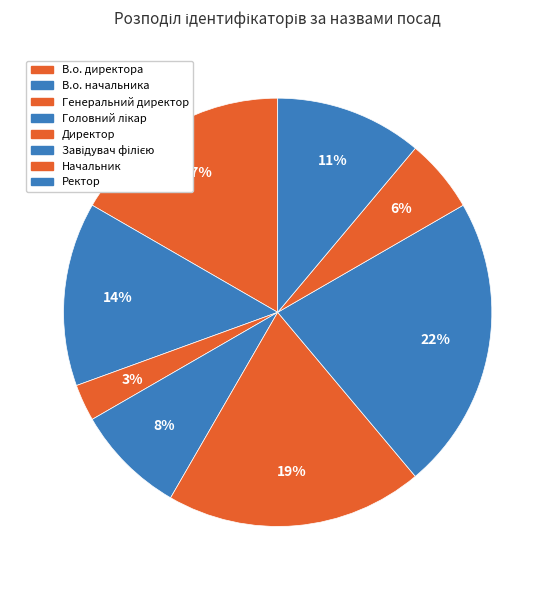

Between Начальник and Генеральний директор, which is larger?

Начальник